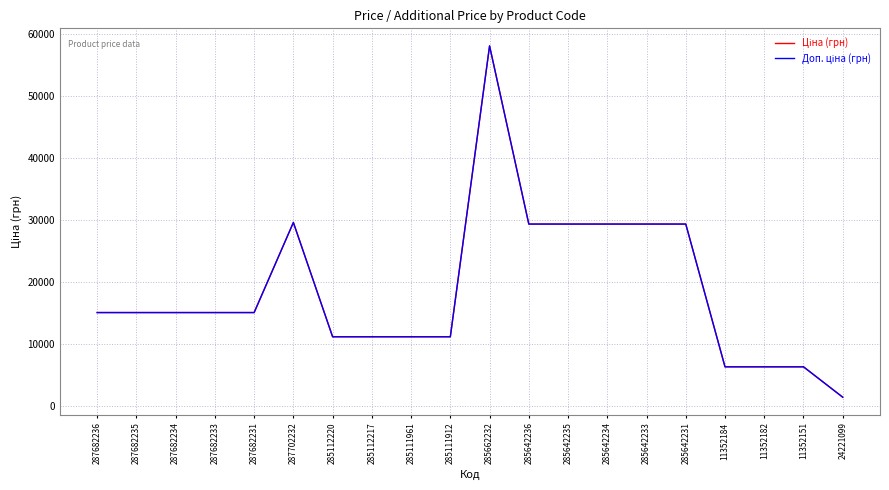

At which category does the chart reach its peak across all series?

285662232